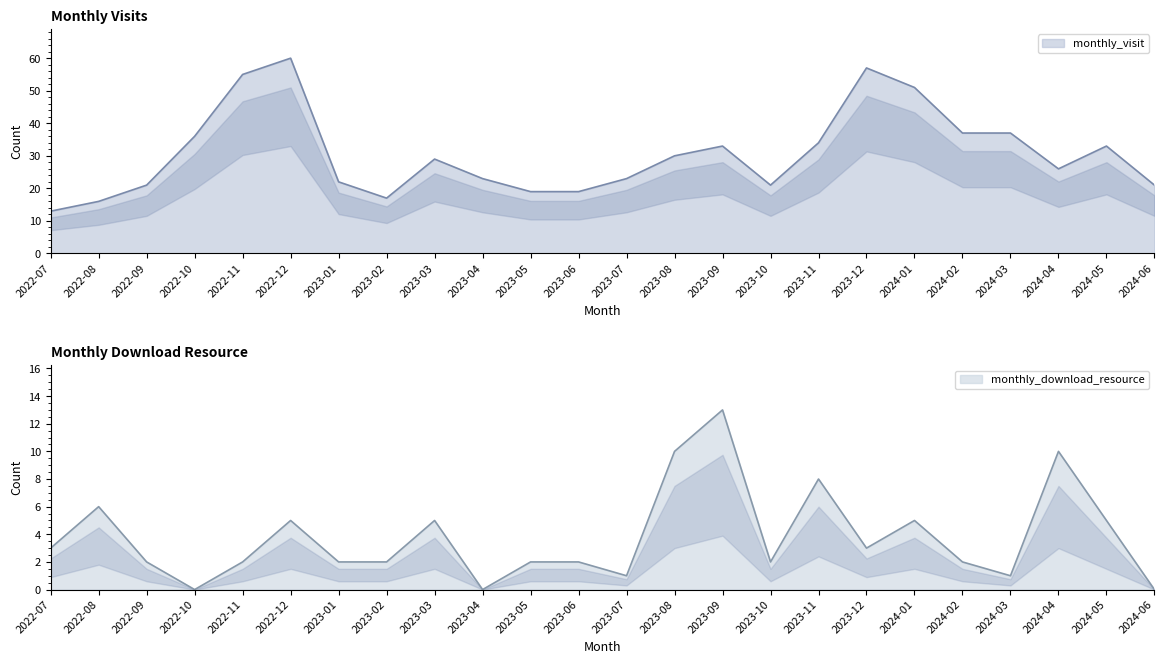

How many values in the monthly_download_resource series exceed 2?

11